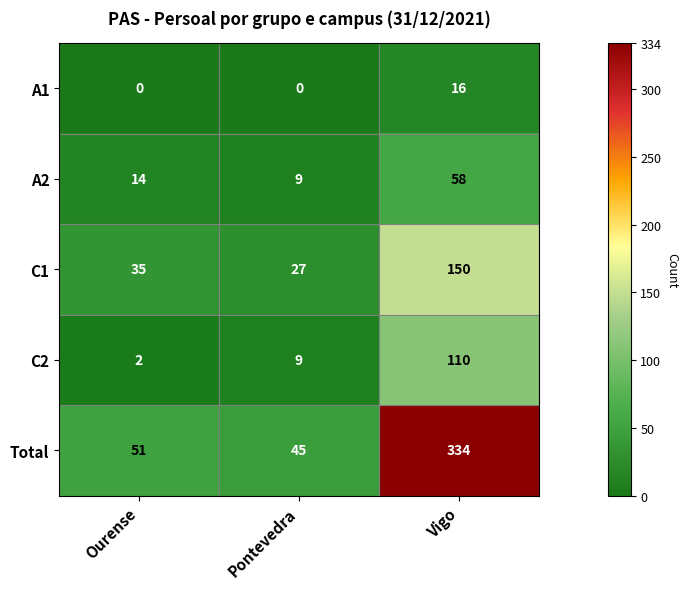

Reading right to left, extract all data points from this chart.

A1: 16	0	0
A2: 58	9	14
C1: 150	27	35
C2: 110	9	2
Total: 334	45	51